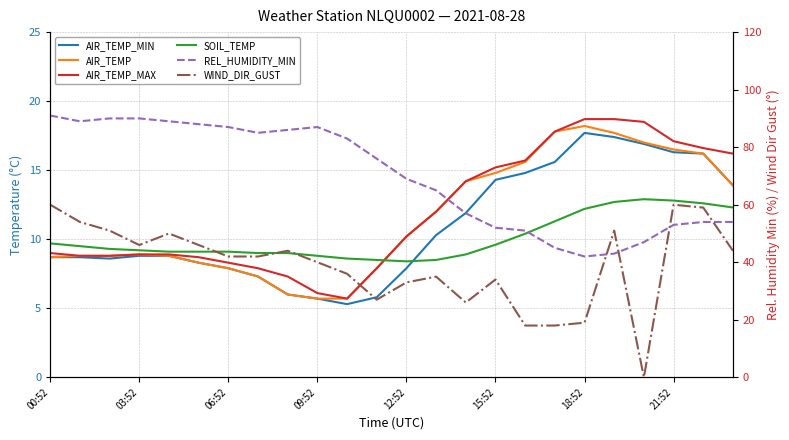

The REL_HUMIDITY_MIN series shows 29.2 at 8. True or false?

False